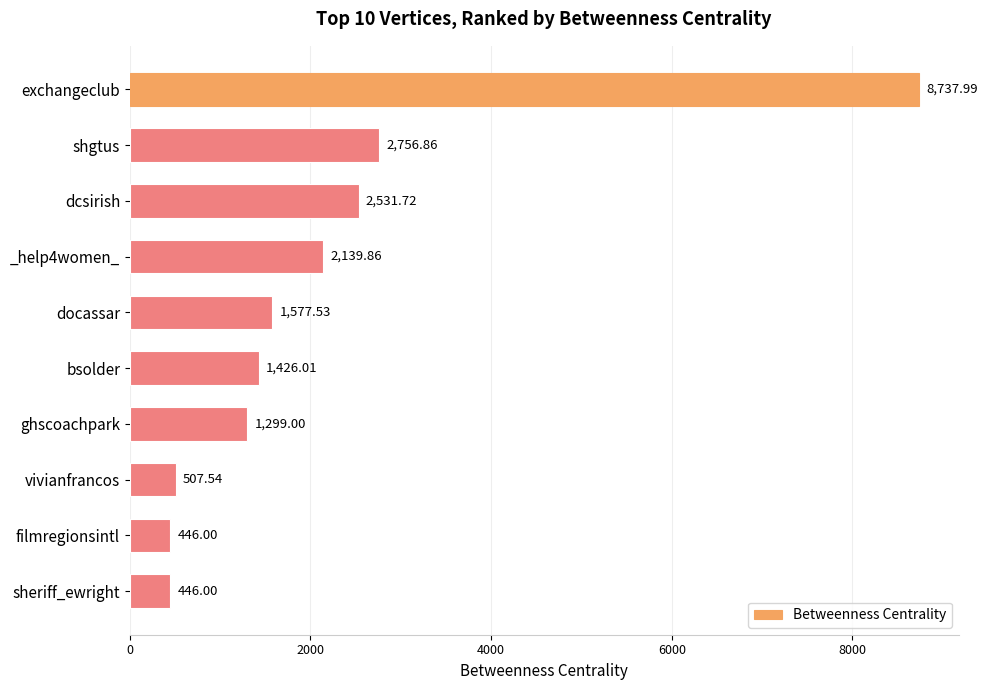

At which label is the value closest to 4591?

shgtus